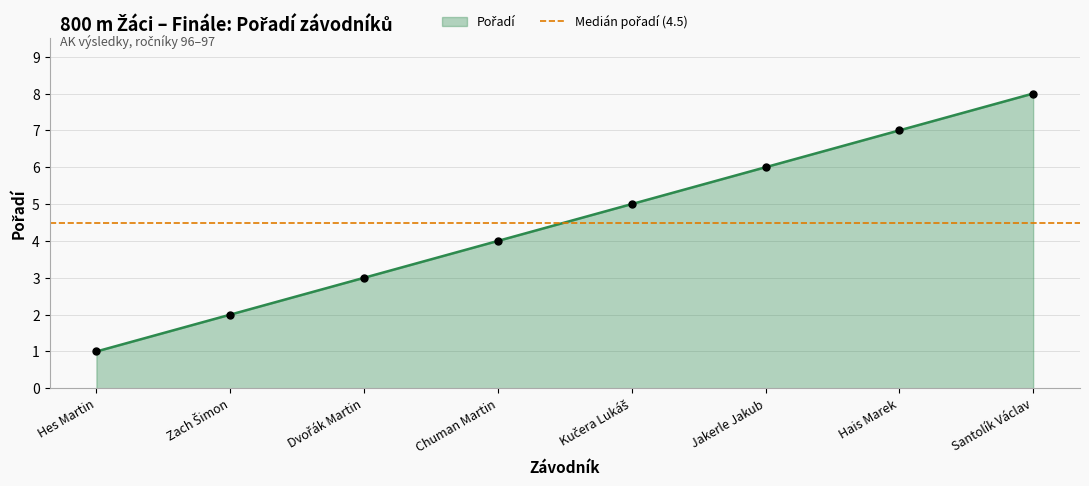

Reading left to right, extract all data points from this chart.

1	2	3	4	5	6	7	8